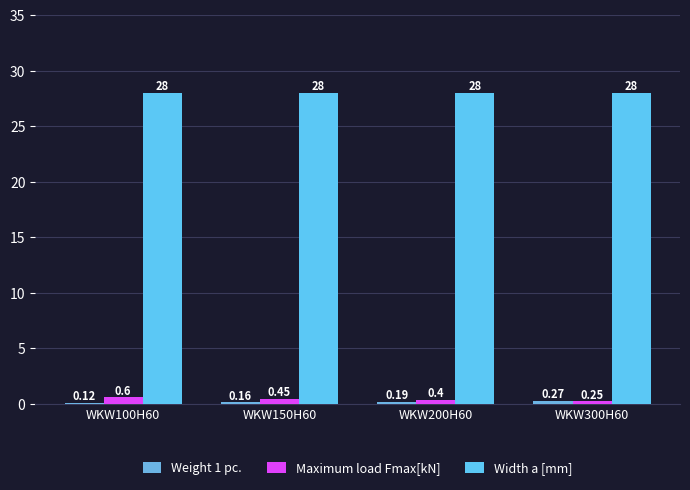

The Maximum load Fmax[kN] series shows 0.5 at WKW150H60. True or false?

True